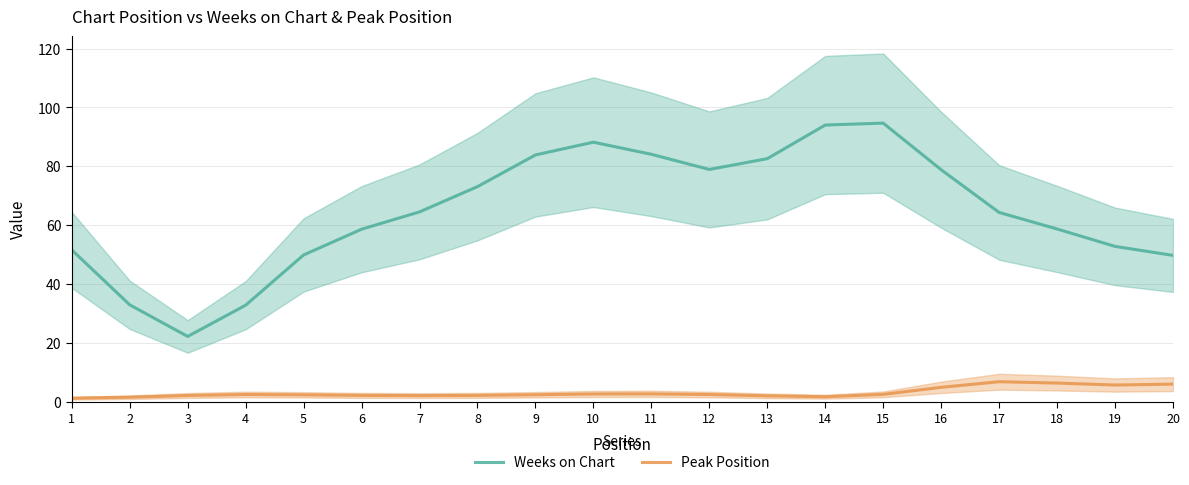

In Peak Position, how many points are higher than both neighbors (excluding endpoints)?

3